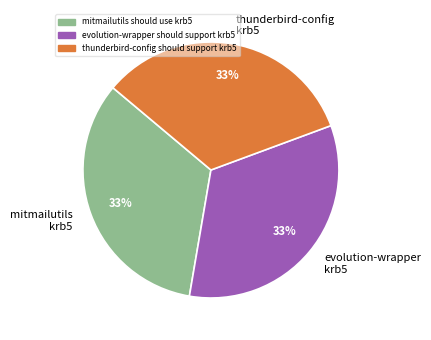

The evolution-wrapper should support krb5 slice represents 41% of the pie. True or false?

False